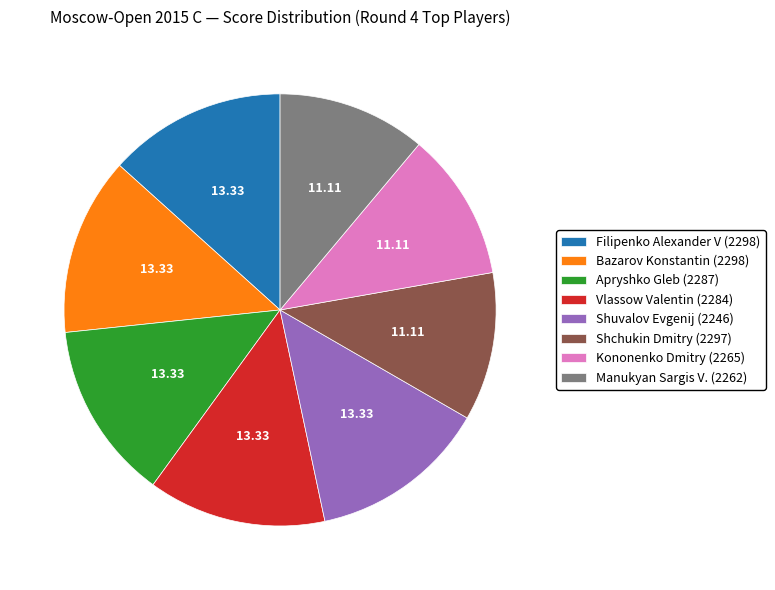

Do Shuvalov Evgenij (2246) and Vlassow Valentin (2284) together represent more than half of the pie?

No